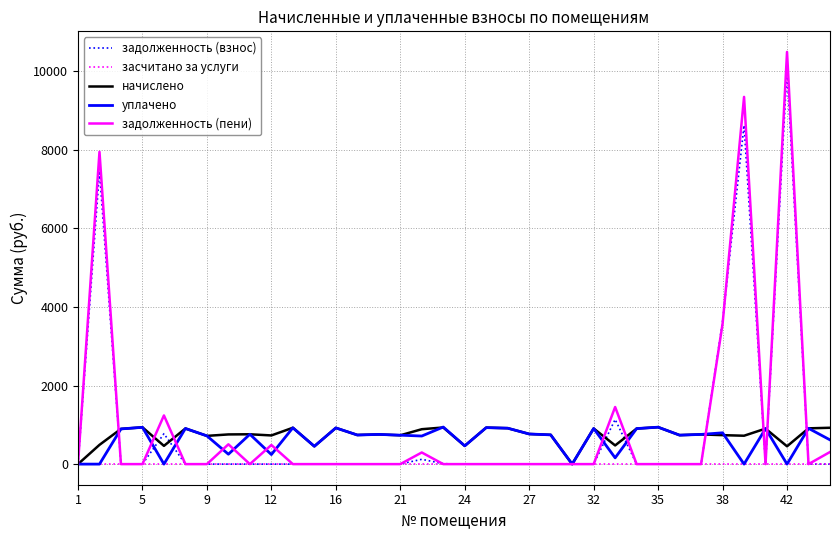

What is the greatest value displayed?

10492.7